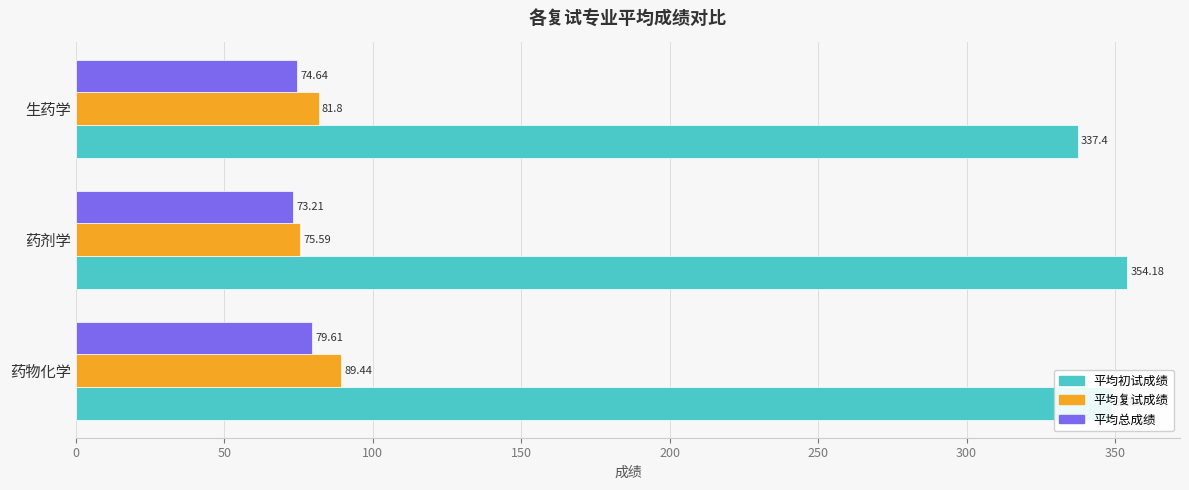

Which series has the widest spread of values?

平均初试成绩